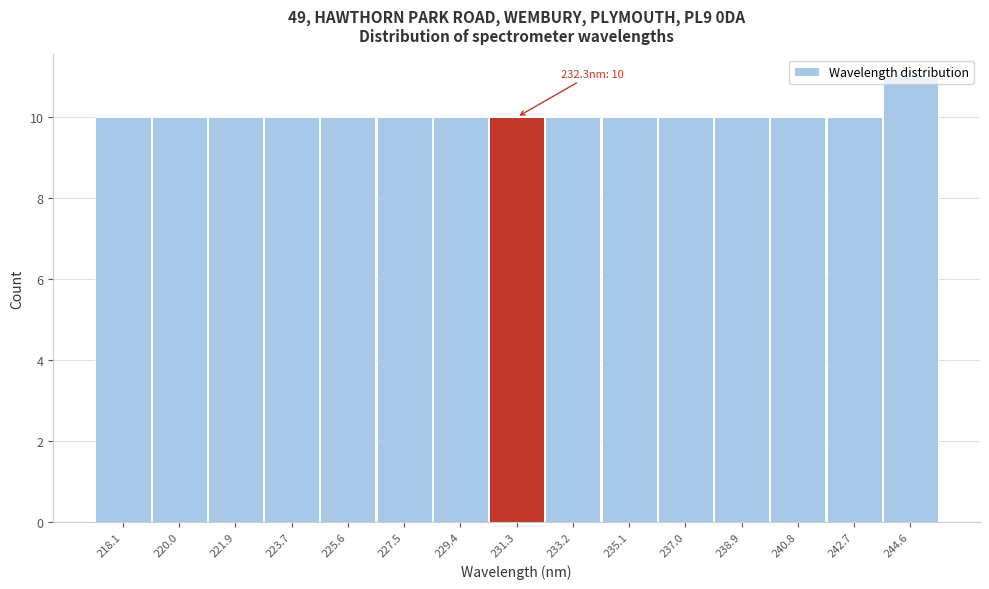

What is the average value?

10